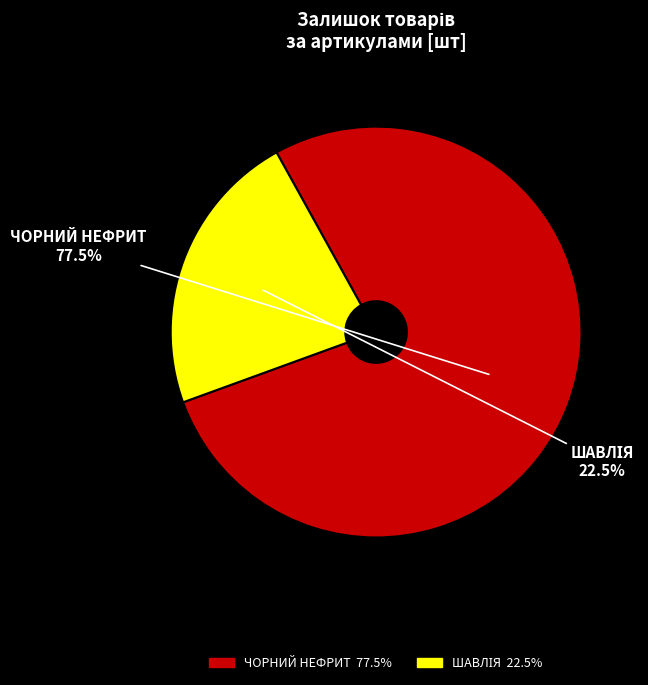

Does any single category account for the majority?

Yes